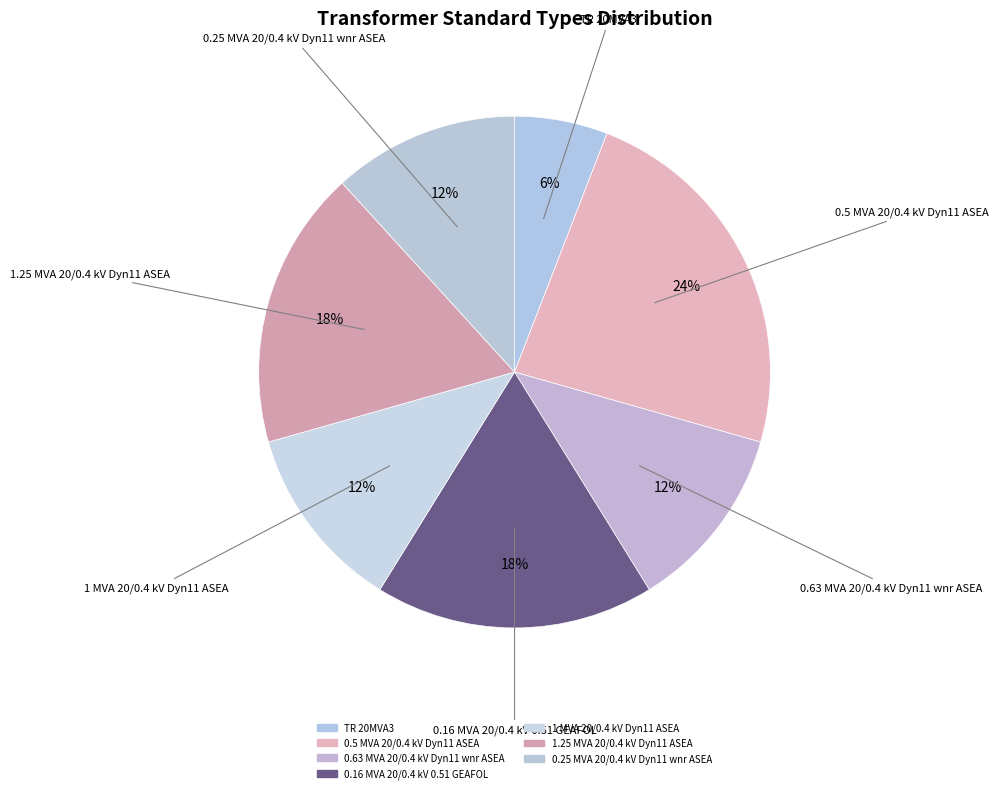

To the nearest percent, what portion does 1.25 MVA 20/0.4 kV Dyn11 ASEA represent?

18%